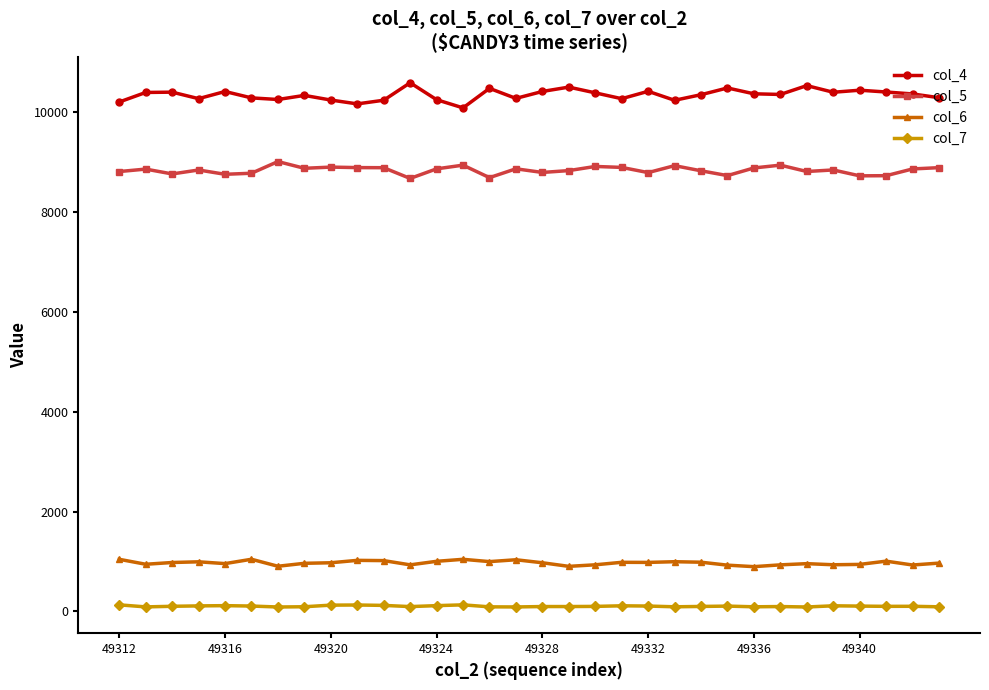

True or false: col_7 and col_4 cross at least once.

False